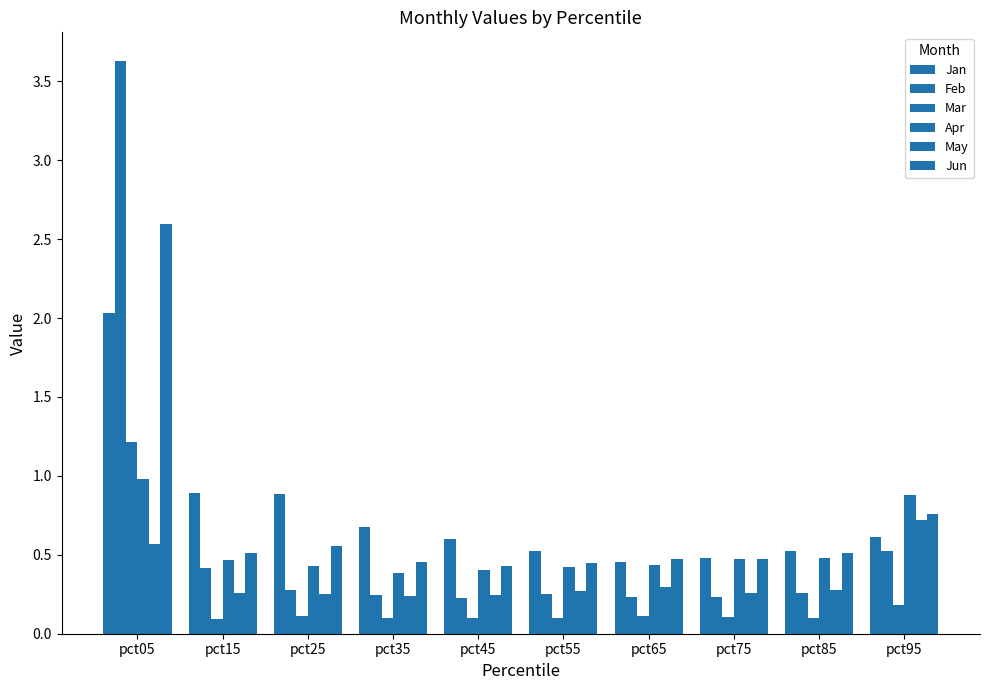

How many bars are there in total?

60